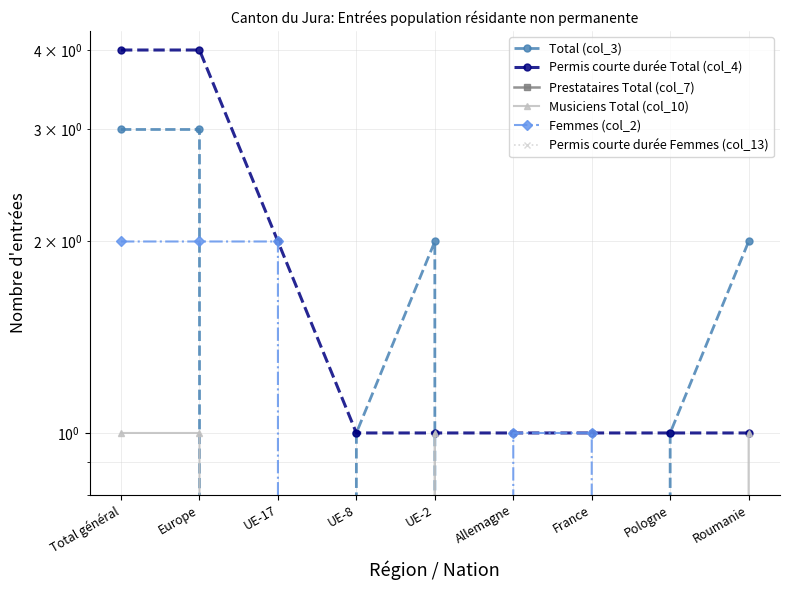

Does the chart have visible grid lines?

Yes